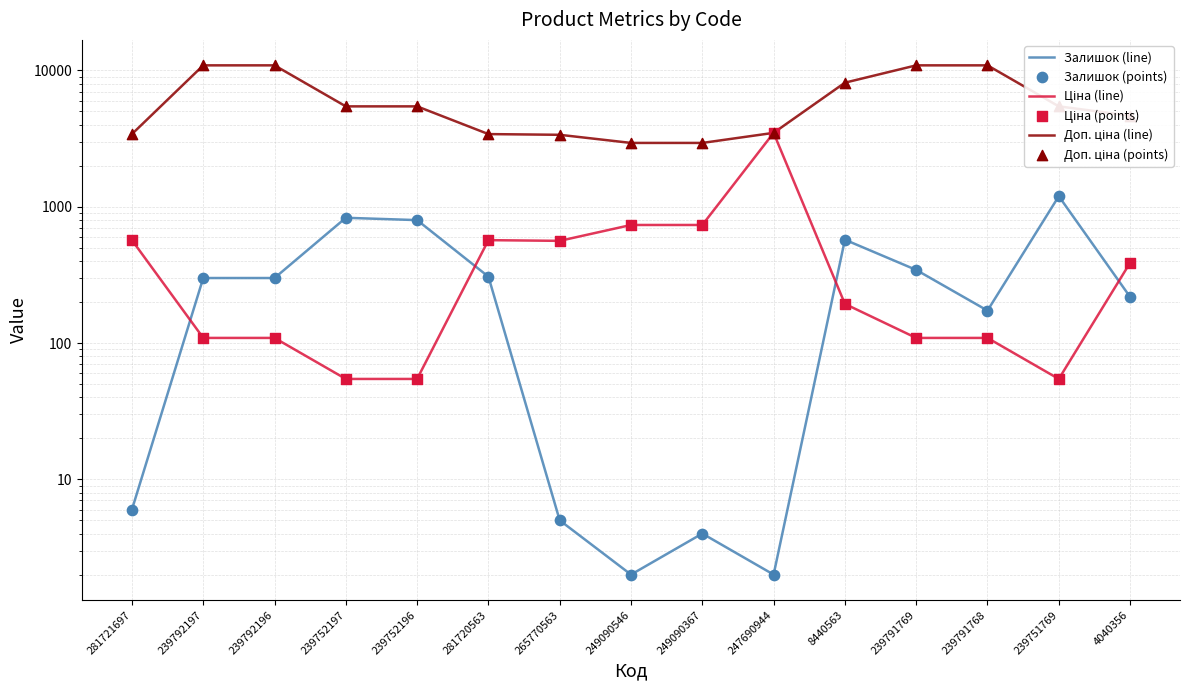

Which series has the largest total across all categories?

Доп. ціна (line)